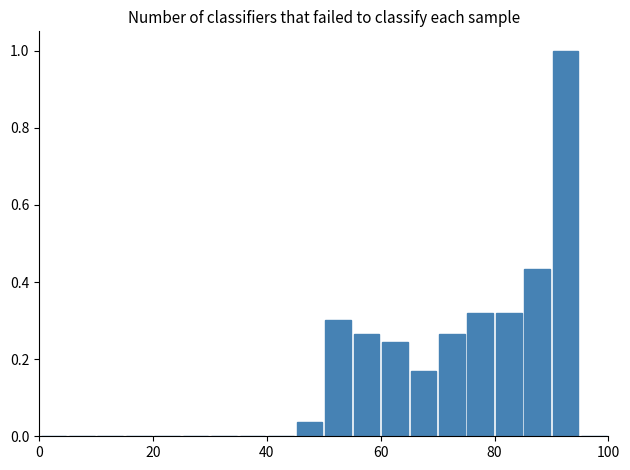

Read against the x-axis, roughly where is the centre of the tallest bar?

92